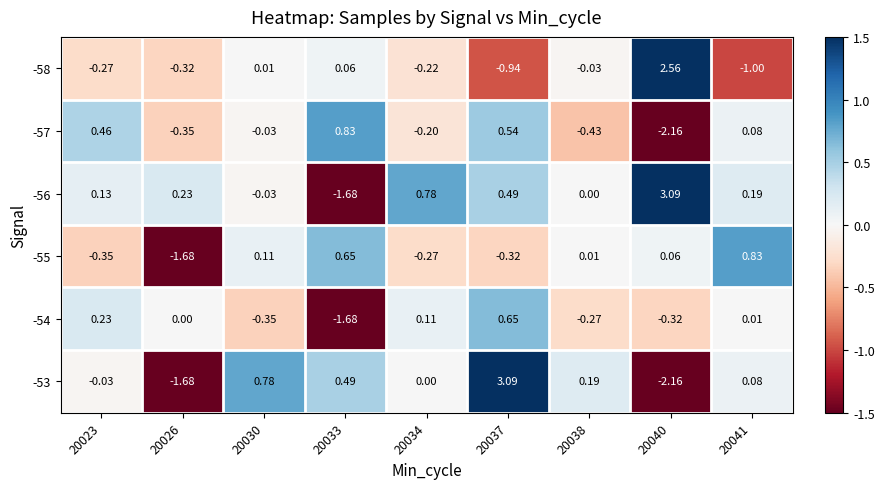

Is the value of -58 at 20040 greater than the value of -57 at 20033?

Yes